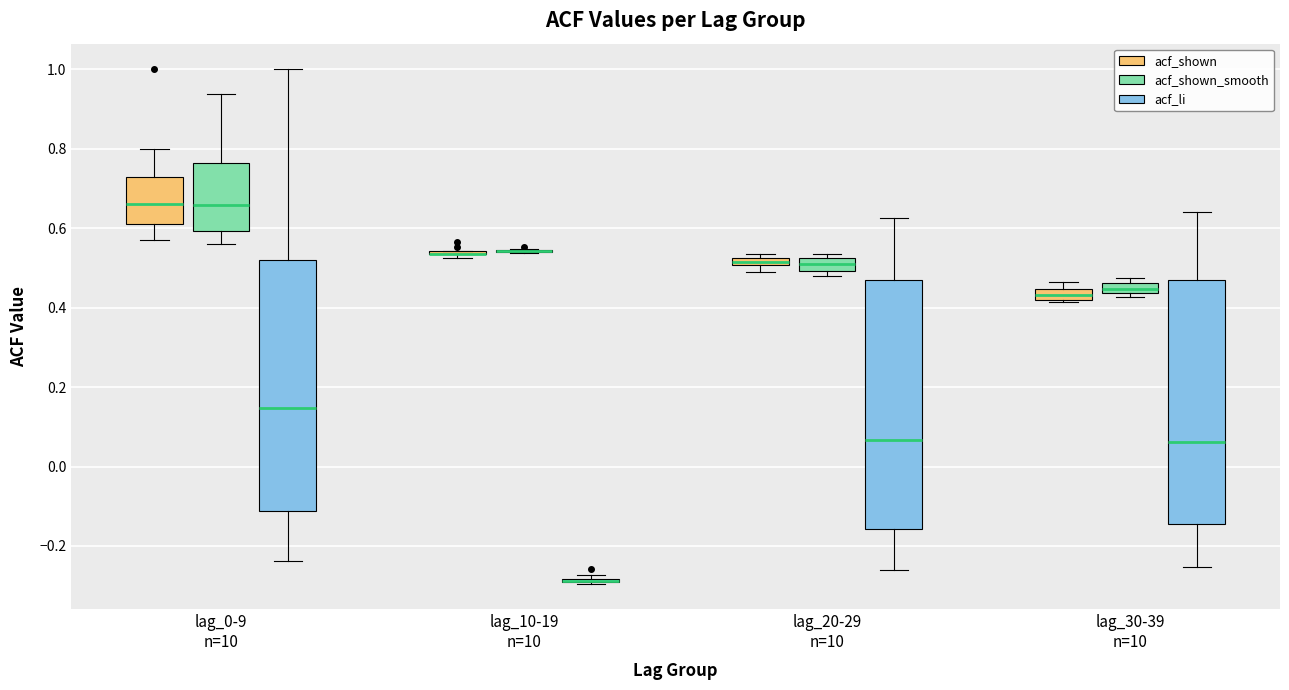

Where is the upper edge of the box for lag_30-39 n=10 (acf_shown) on the y-axis? The values are not printed on the chart, so give them approximately, as read against the axis.

0.44